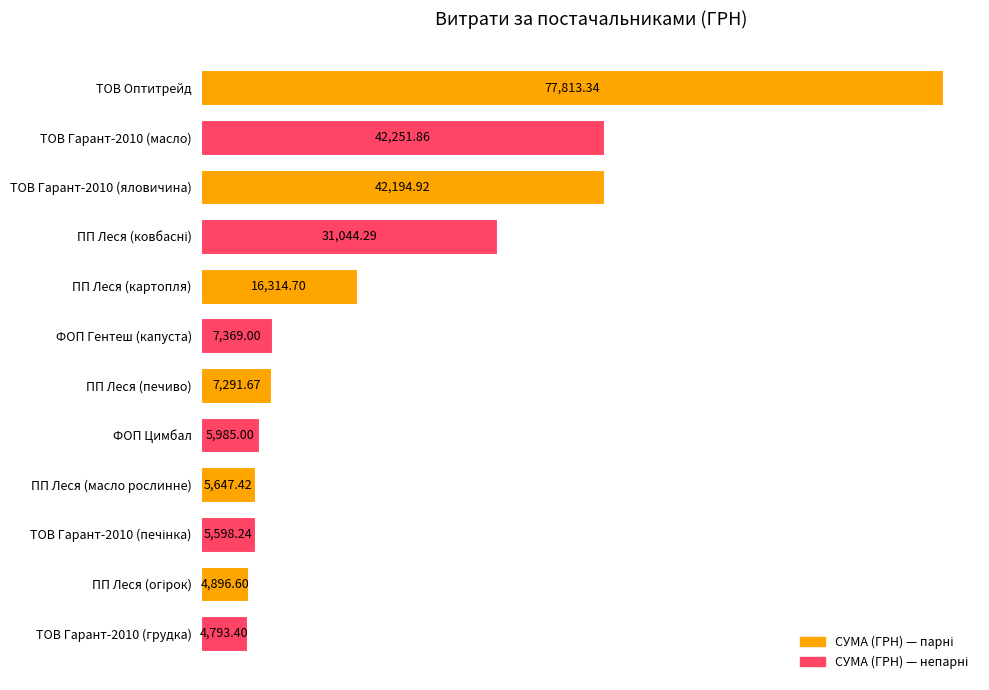

Does the chart contain any negative values?

No